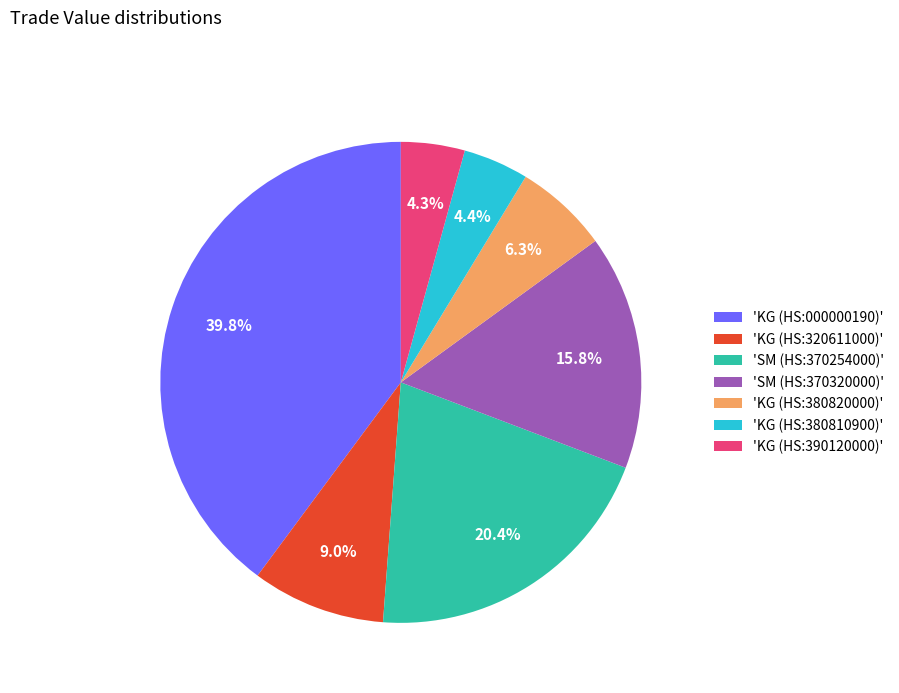

Is 'KG (HS:380810900)' the majority of the pie?

No